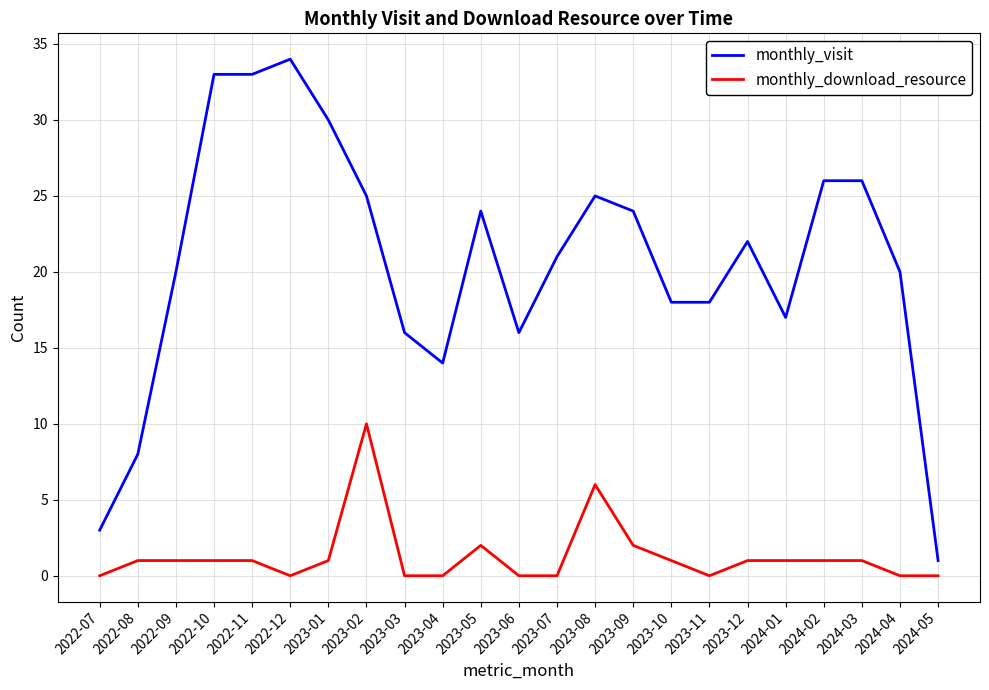

What position from the left is 2022-10?

4